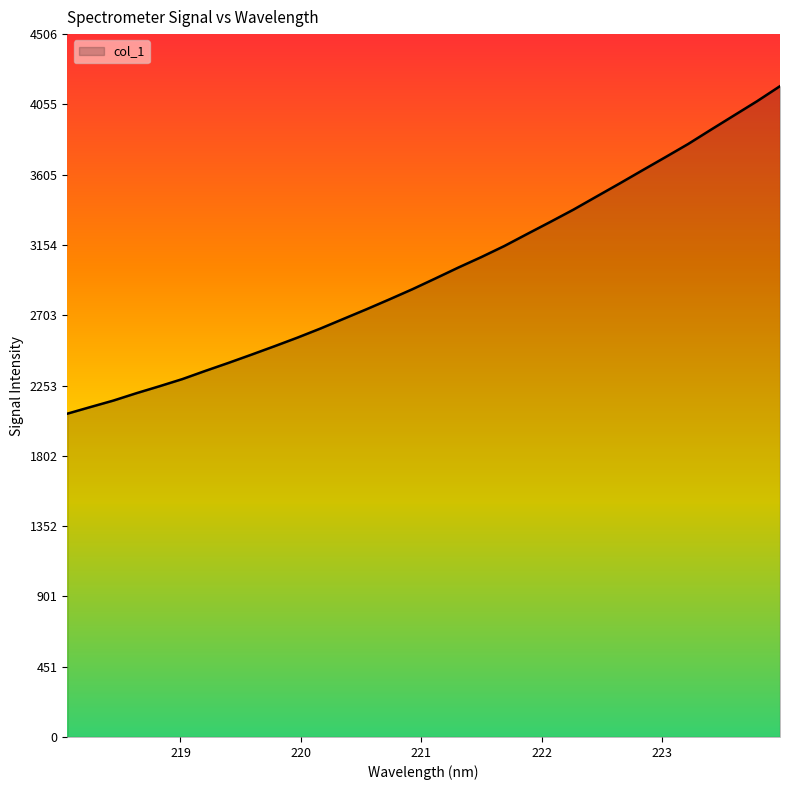

What is the maximum value shown in the chart?

4171.9